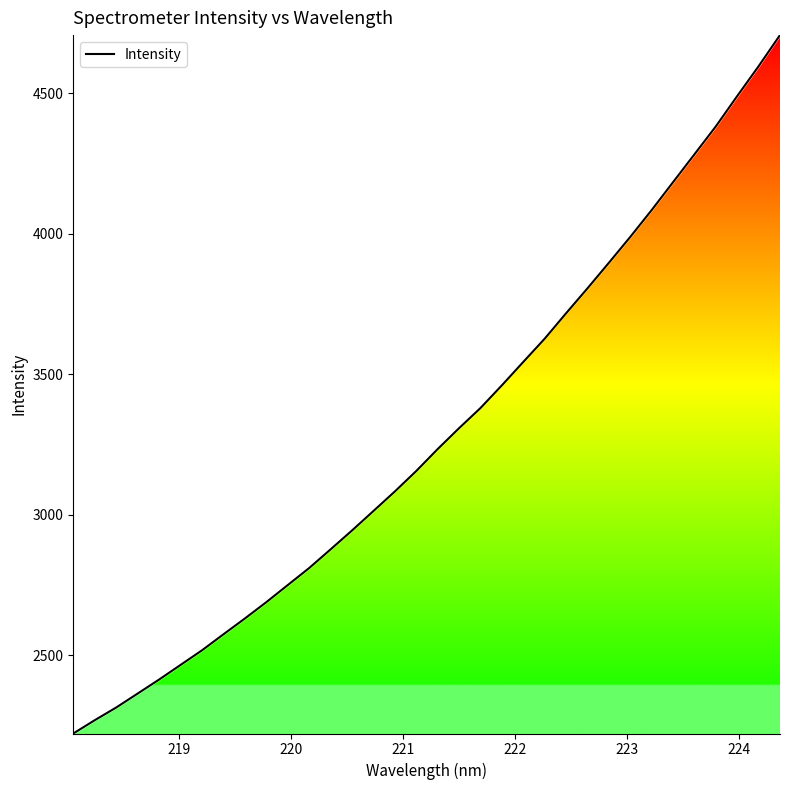

How many lines are shown in the chart?

1